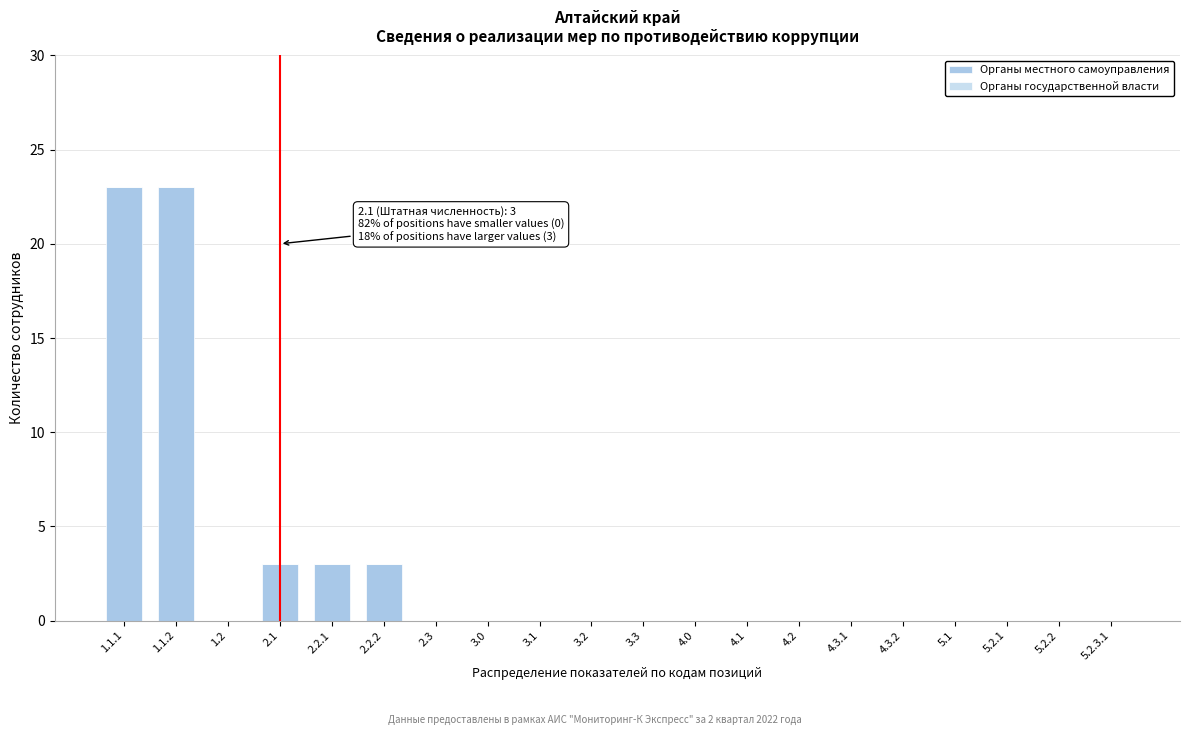

Reading left to right, what are all the values shown in this chart?

1.1.1=23	1.1.2=23	1.2=0	2.1=3	2.2.1=3	2.2.2=3	2.3=0	3.0=0	3.1=0	3.2=0	3.3=0	4.0=0	4.1=0	4.2=0	4.3.1=0	4.3.2=0	5.1=0	5.2.1=0	5.2.2=0	5.2.3.1=0